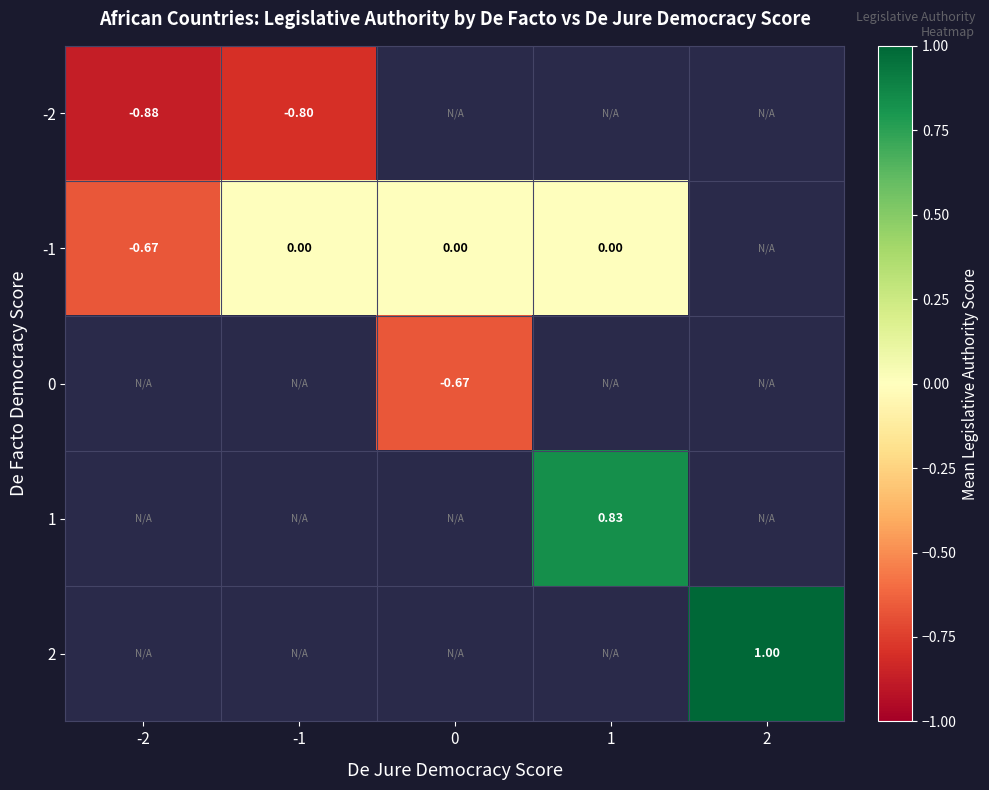

Count the number of data series in this chart.

5